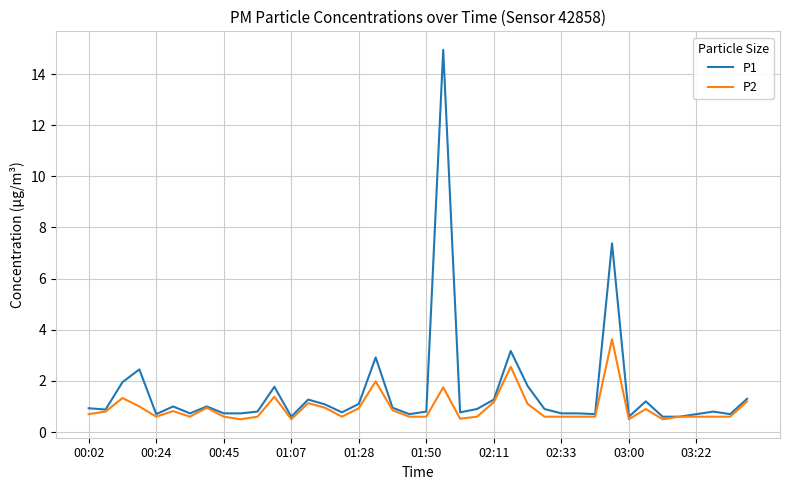

Which series has the widest spread of values?

P1